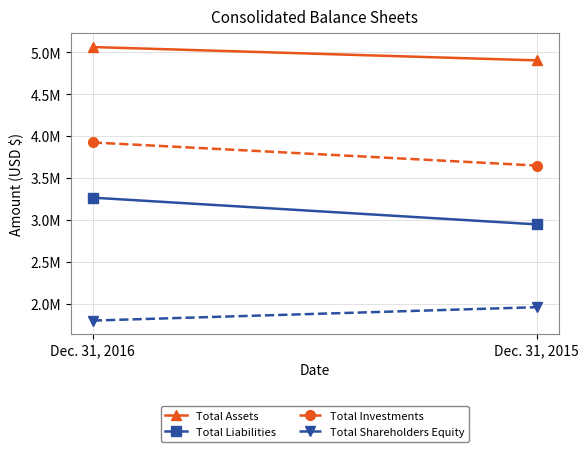

Between Dec. 31, 2016 and Dec. 31, 2015, which series saw the biggest shift?

Total Liabilities